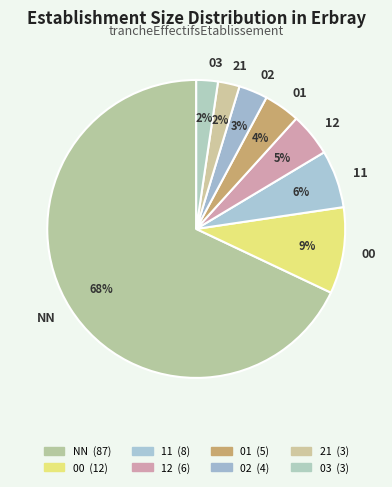

Which has a higher value, 03 or 00?

00